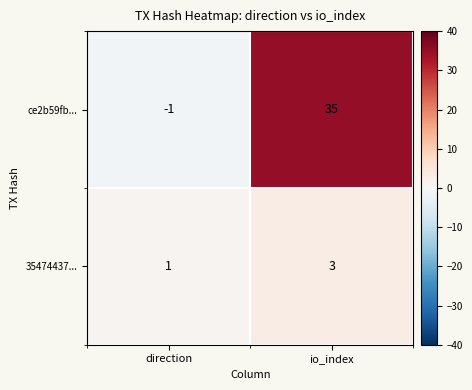

Count the number of categories in the chart.

2